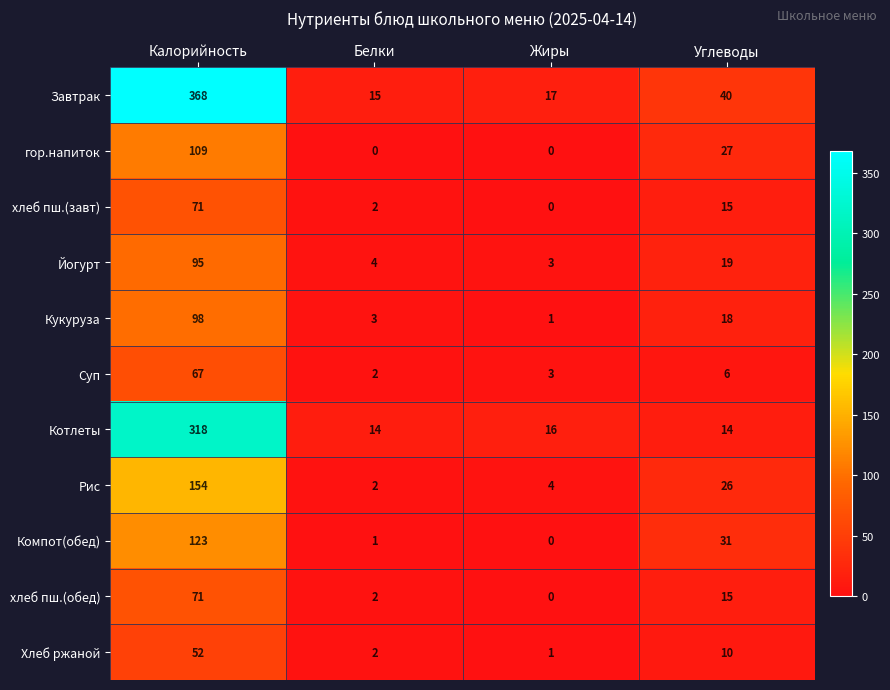

What is the average value of the Йогурт series?

30